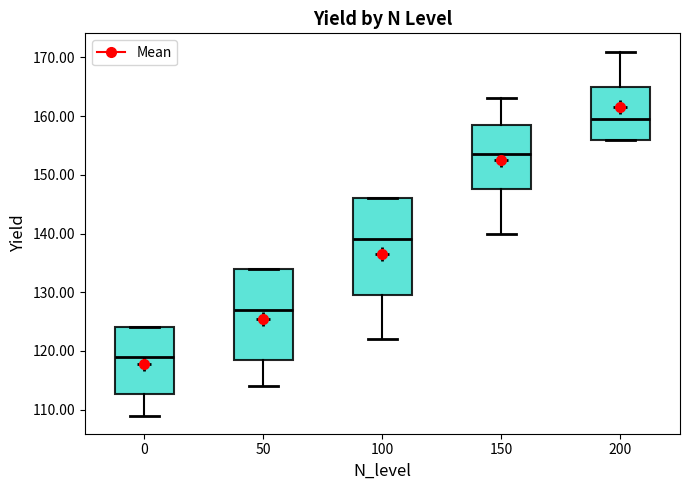

Which box's median line is the highest?

200